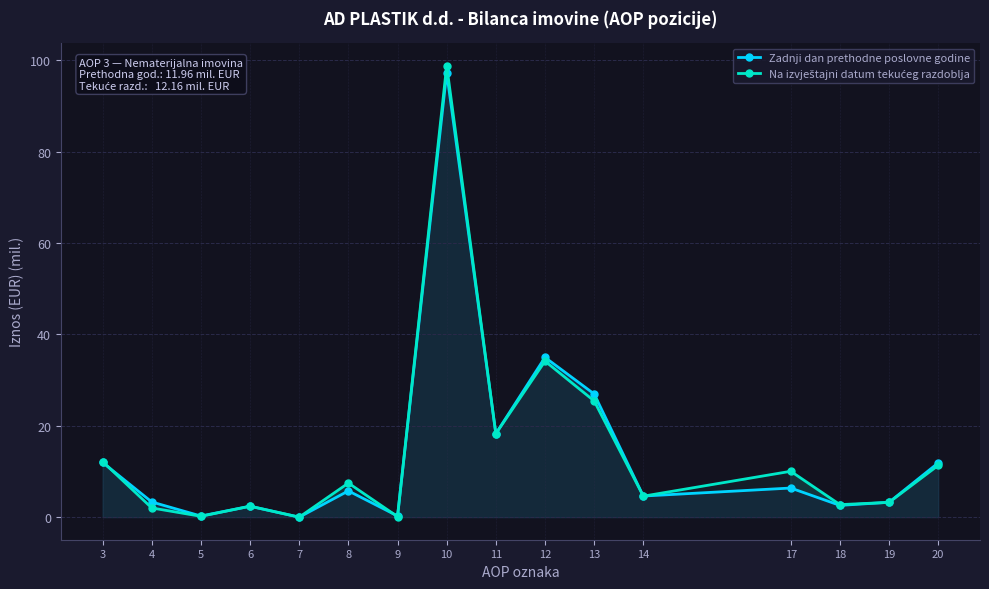

Is the value of Zadnji dan prethodne poslovne godine at 13 greater than the value of Na izvještajni datum tekućeg razdoblja at 17?

Yes